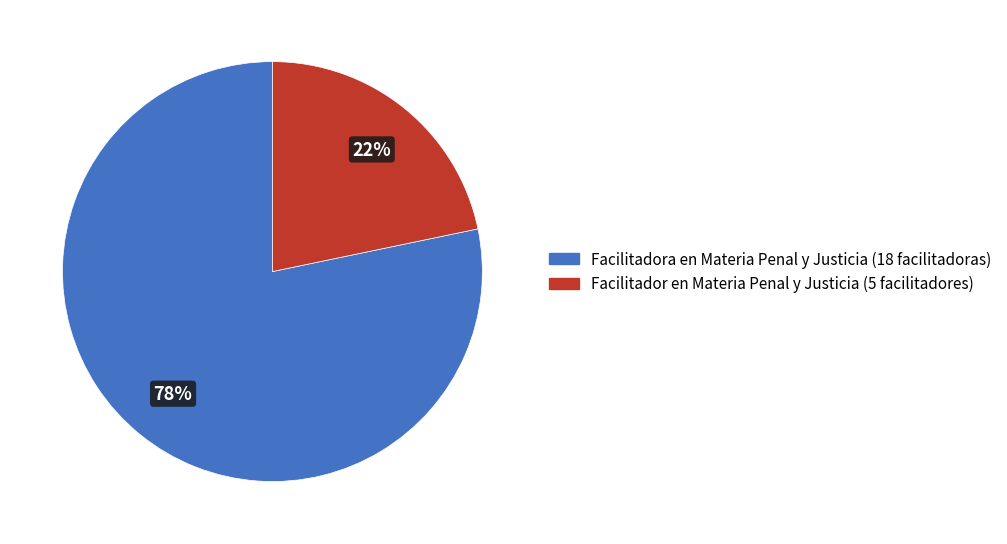

Which has a higher value, Facilitadora en Materia Penal y Justicia or Facilitador en Materia Penal y Justicia?

Facilitadora en Materia Penal y Justicia